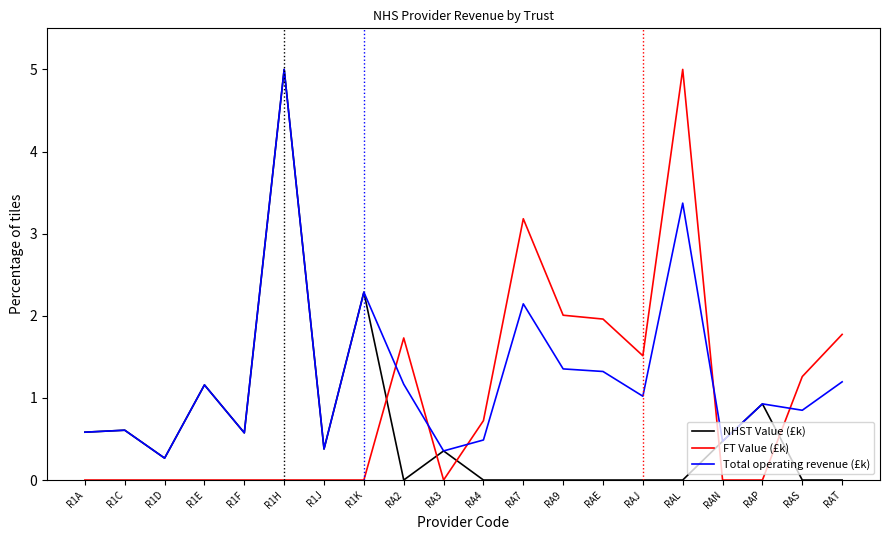

What position from the left is RA7?

12